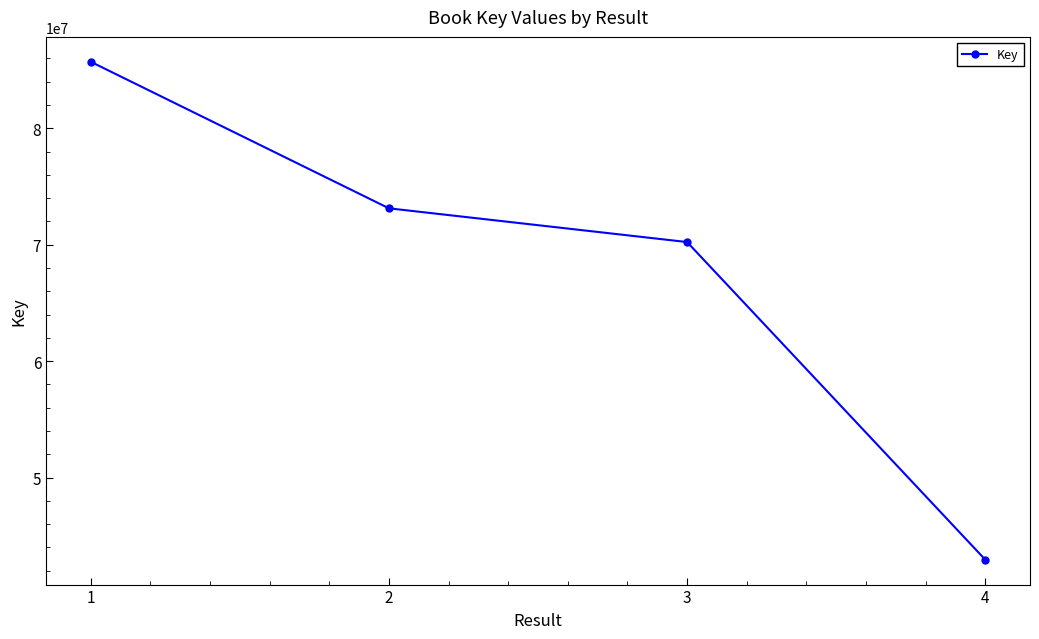

Reading left to right, what are all the values shown in this chart?

1=85710195	2=73122753	3=70225205	4=42941464